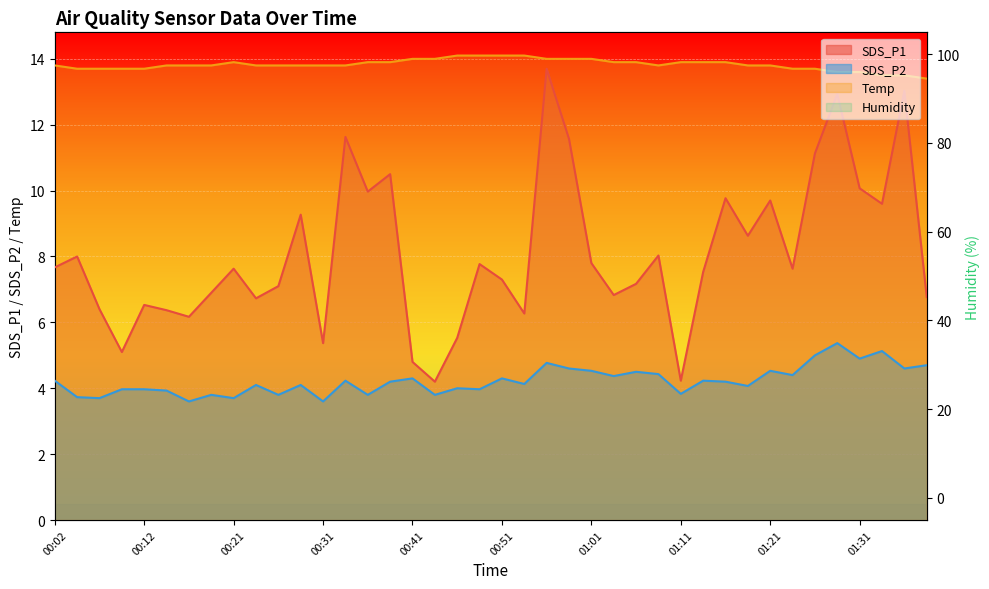

What position from the right is 00:34?

27